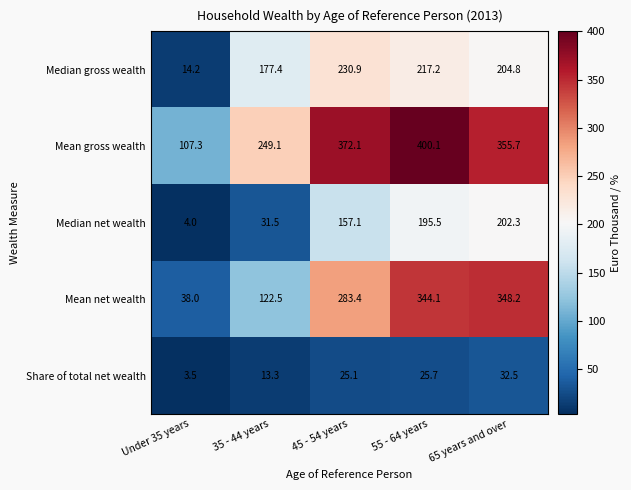

Rank the series by their average value, from lowest to highest.

Share of total net wealth, Median net wealth, Median gross wealth, Mean net wealth, Mean gross wealth